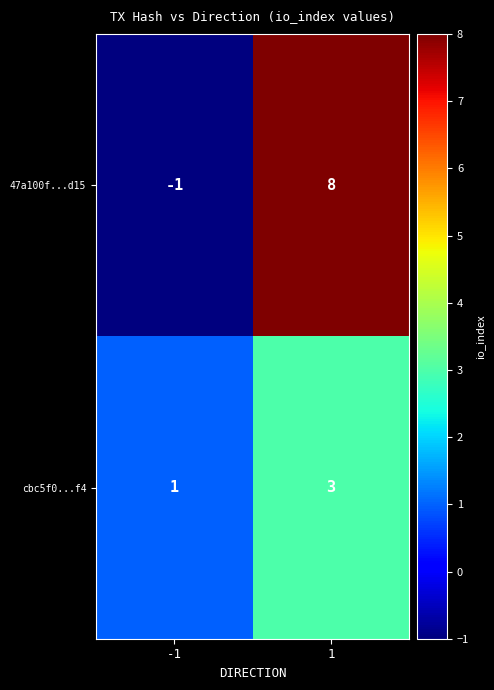

What is the average value of the 47a100f...d15 series?

4